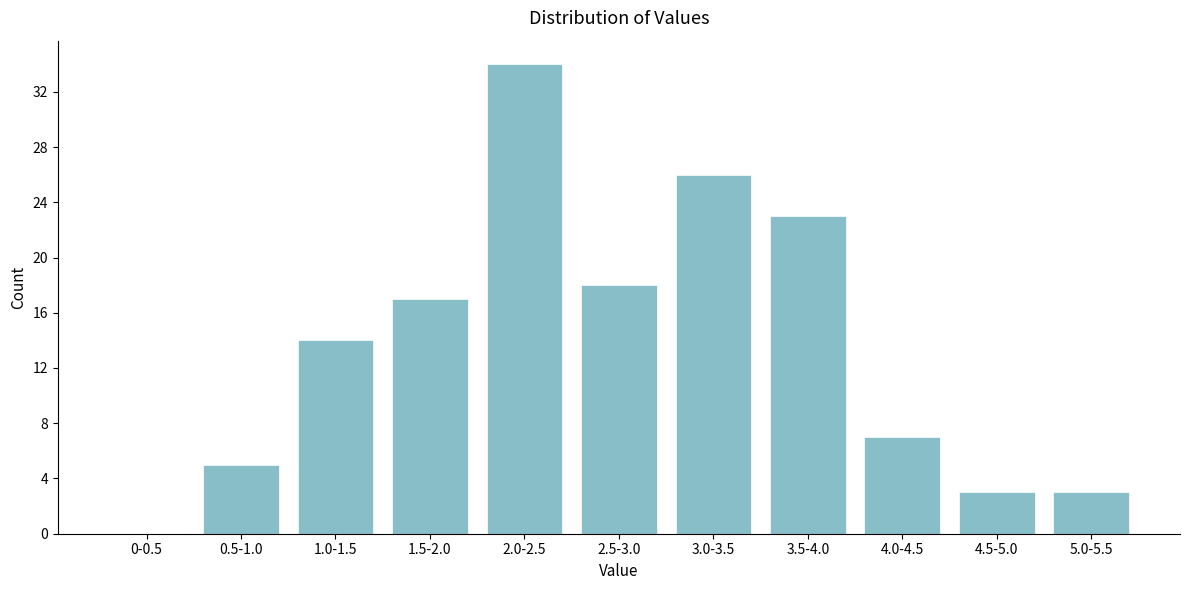

Reading left to right, extract all data points from this chart.

0-0.5=0	0.5-1.0=5	1.0-1.5=14	1.5-2.0=17	2.0-2.5=34	2.5-3.0=18	3.0-3.5=26	3.5-4.0=23	4.0-4.5=7	4.5-5.0=3	5.0-5.5=3